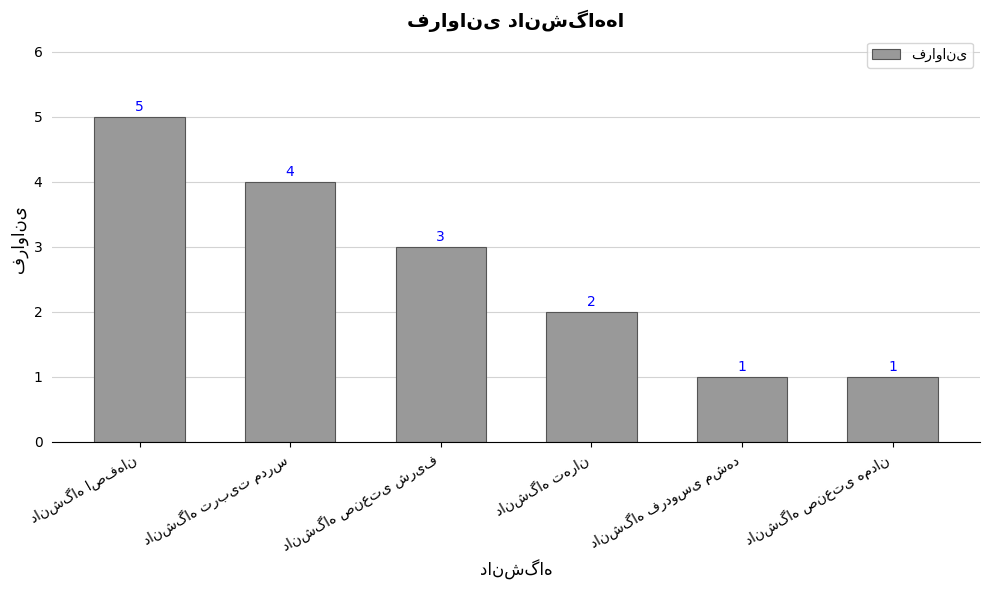

How many values are between 1 and 4?

5